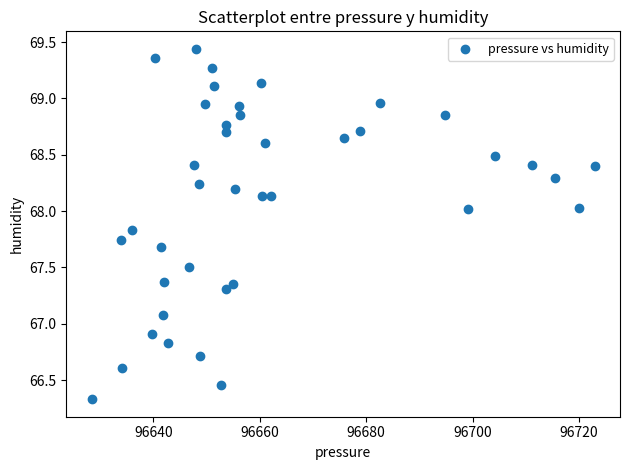

What is the range of Y values (max minus min)?

3.1